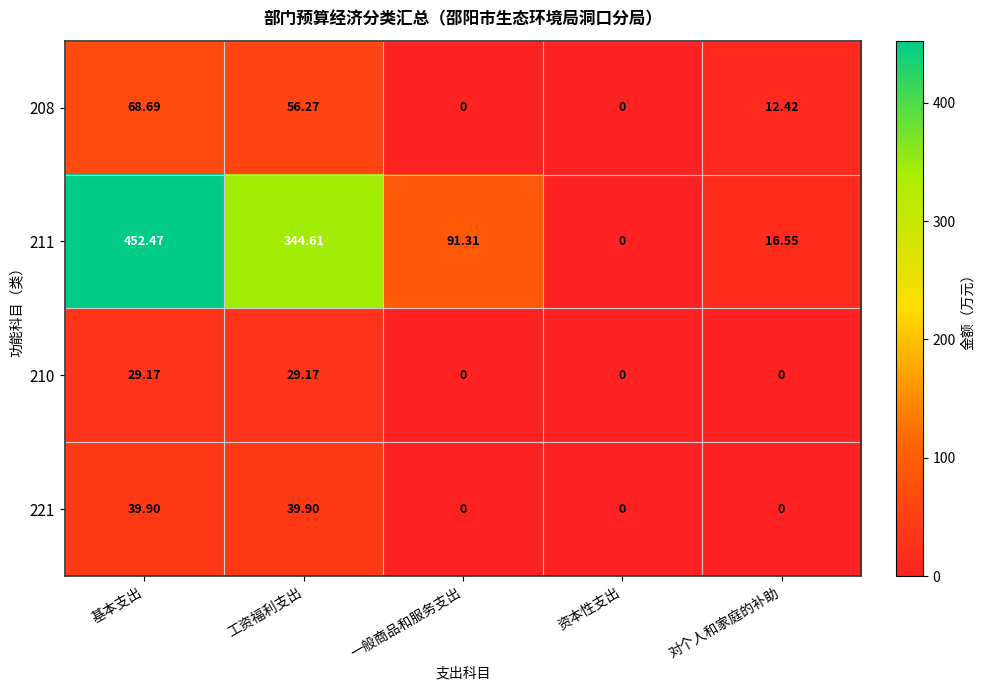

At which label is 211 closest to 226?

工资福利支出